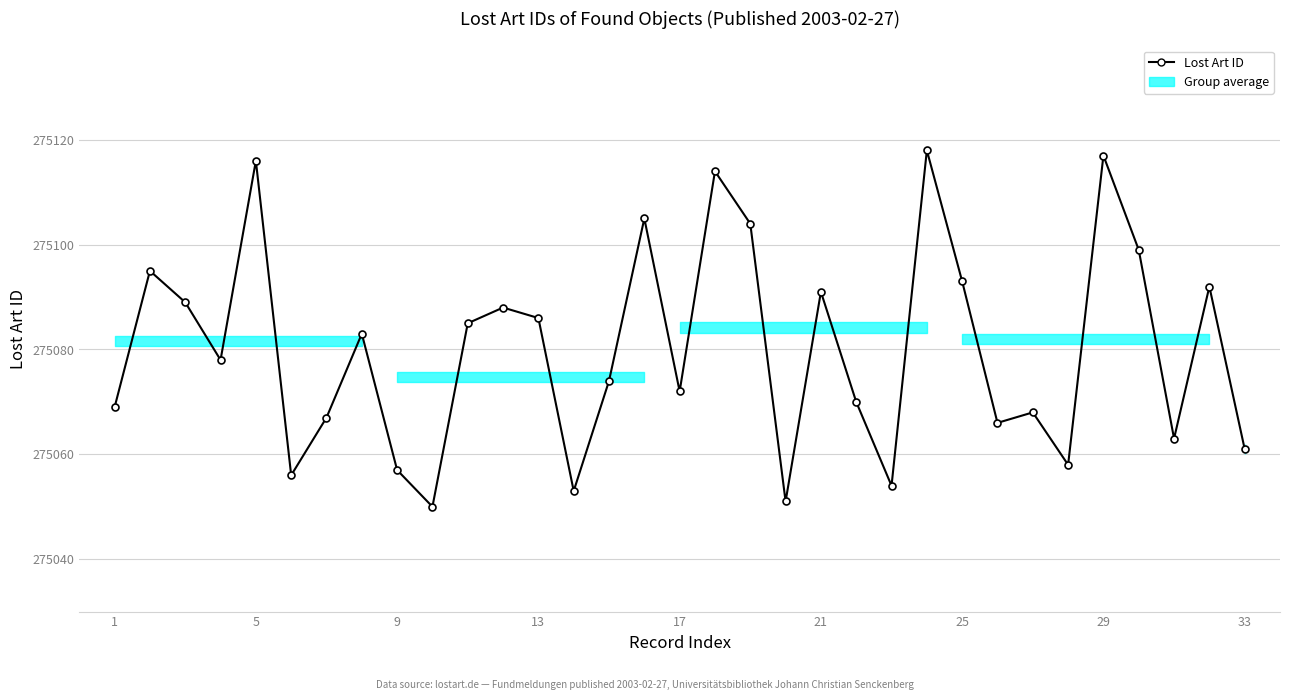

True or false: there are more than 0 points higher than both neighbors.

True